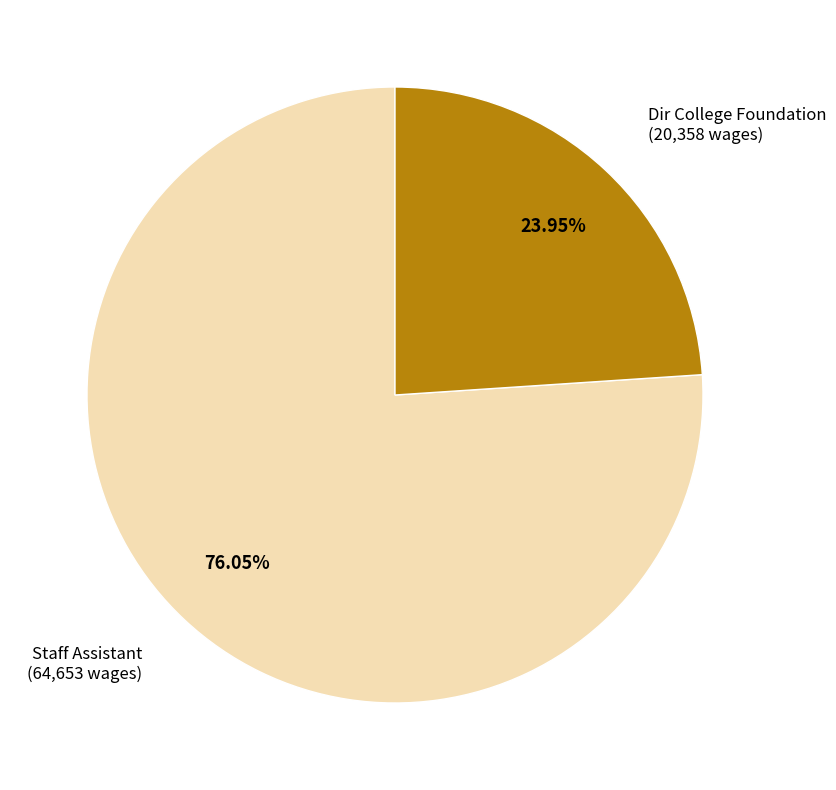

Rank the categories by value from highest to lowest.

Staff Assistant, Dir College Foundation